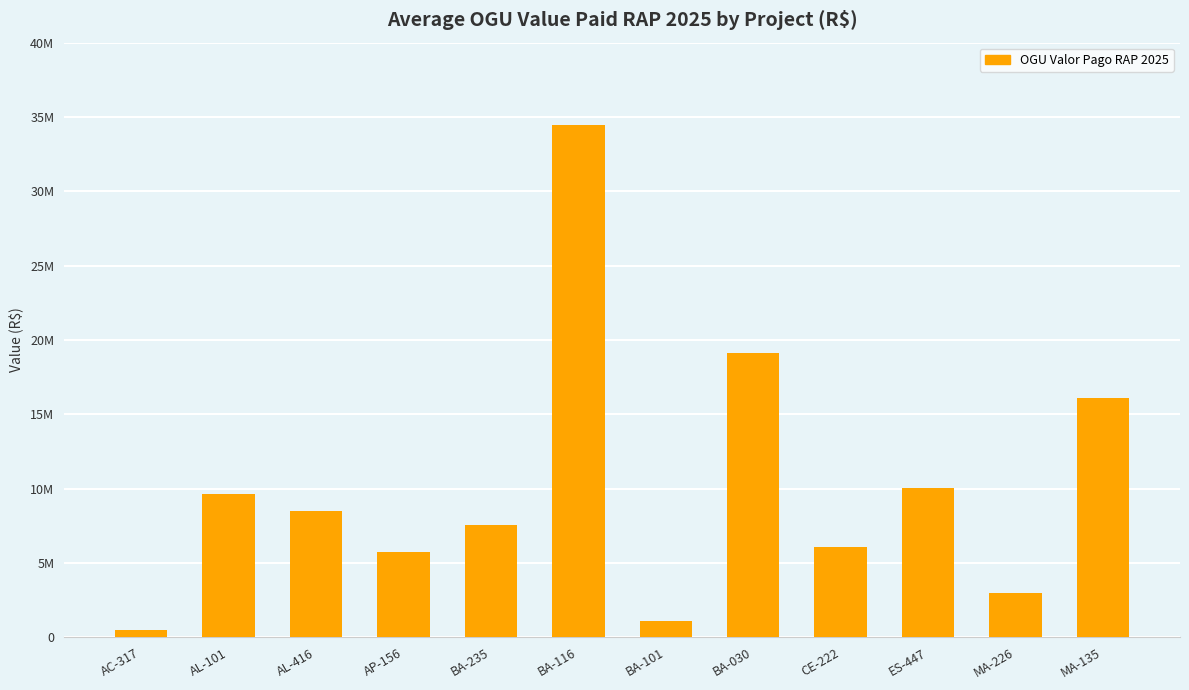

What position from the left is ES-447?

10